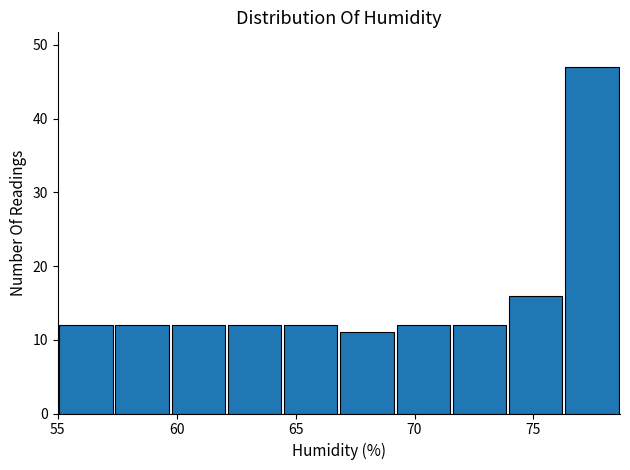

Reading left to right, transcribe this chart: for each bar, give the range it covers on the x-axis and its height. Neither the bar edges nor the heights are printed on the chart, so give them approximately, as read against the axes.

55.0 to 57.5: 12
57.5 to 59.5: 12
59.5 to 62.0: 12
62.0 to 64.5: 12
64.5 to 67.0: 12
67.0 to 69.0: 11
69.0 to 71.5: 12
71.5 to 74.0: 12
74.0 to 76.5: 16
76.5 to 78.5: 47